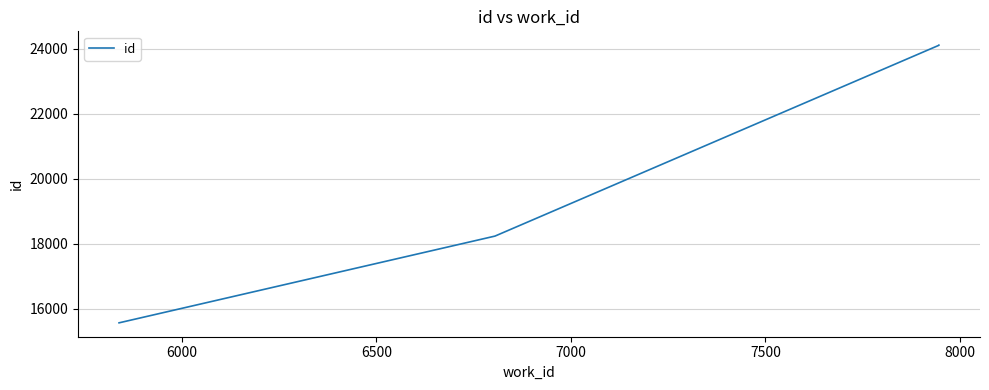

What is the value of the 4th point from the left?

24101